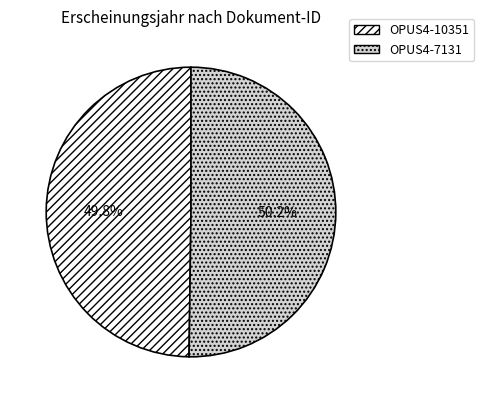

Approximately how many times larger is the value at OPUS4-7131 compared to OPUS4-10351?

1.0